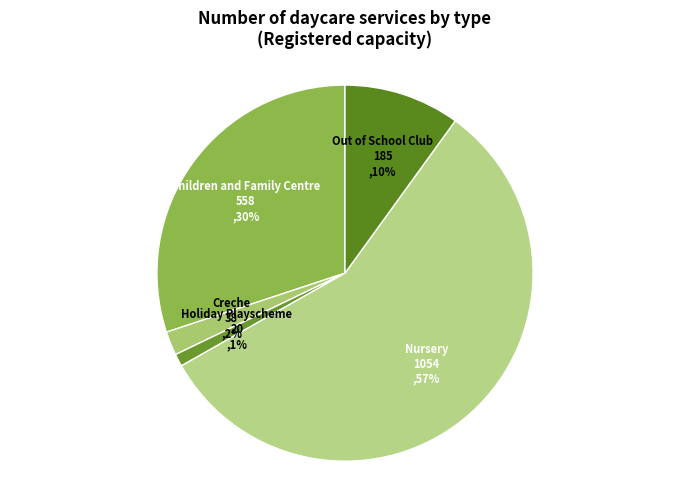

Which slice represents more than half of the pie?

Nursery